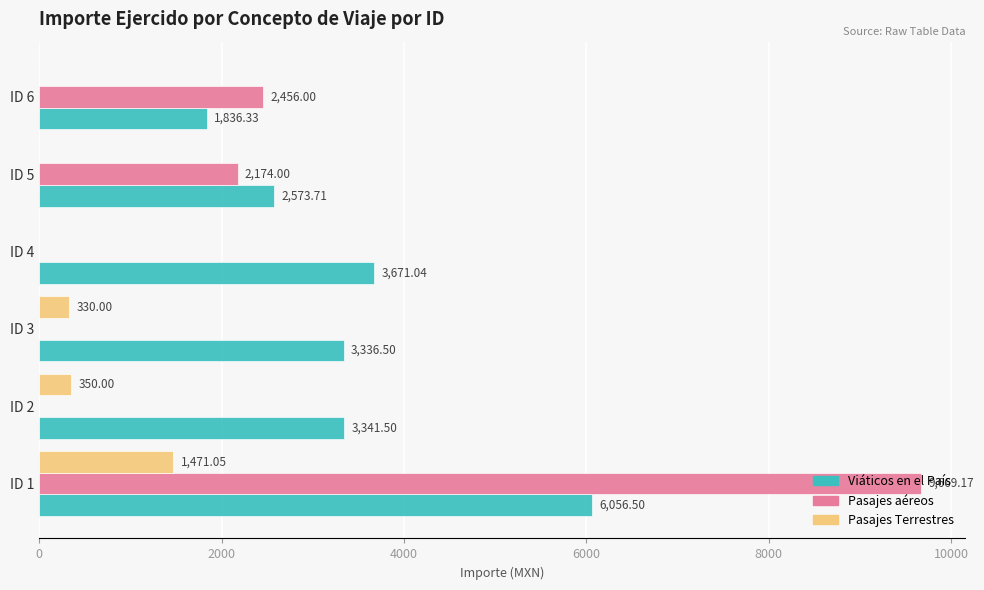

Which series changed the most between ID 2 and ID 5?

Pasajes aéreos